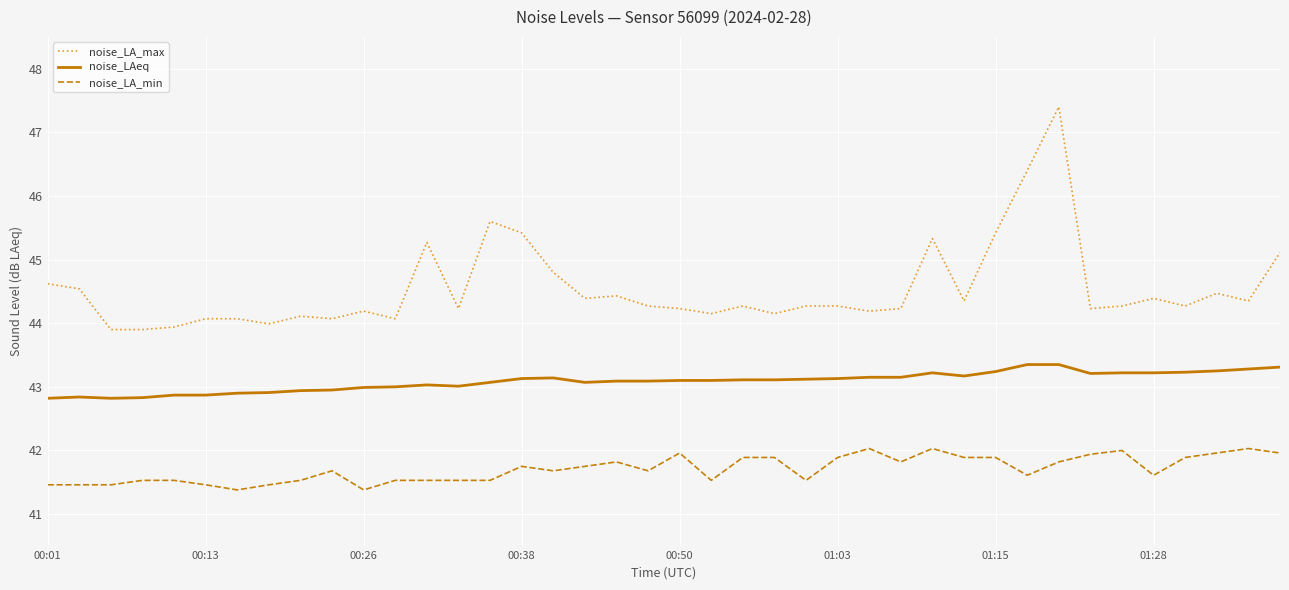

Which series has the largest total across all categories?

noise_LA_max